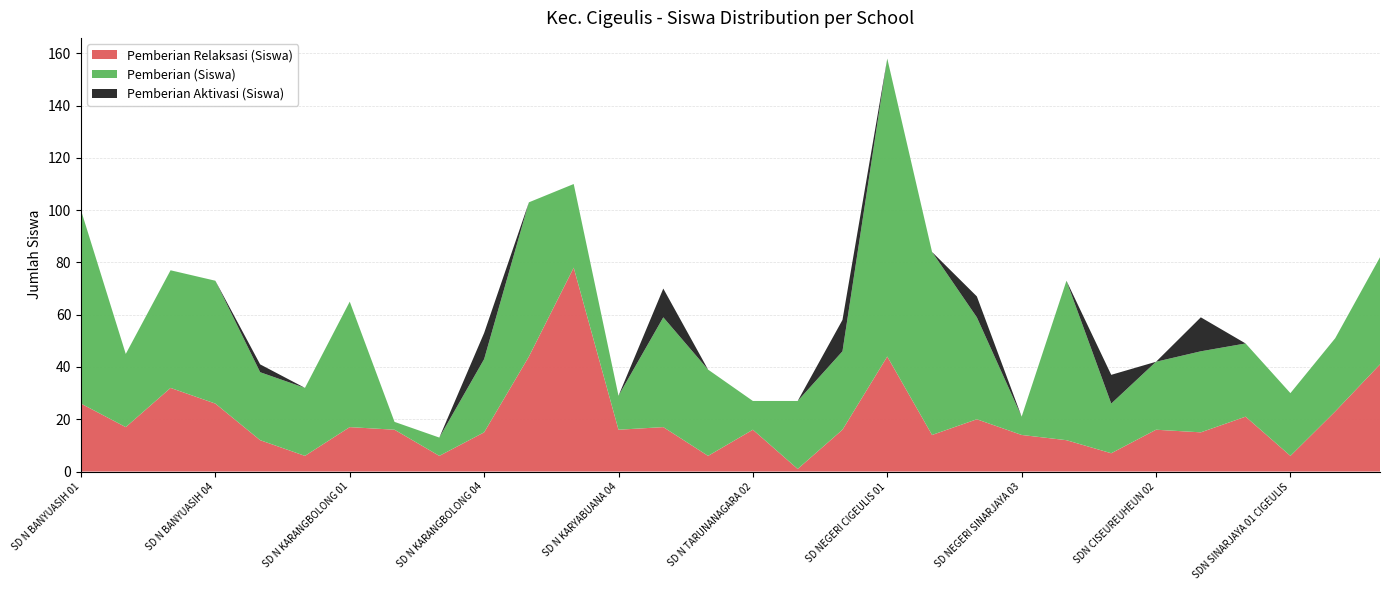

Reading left to right, what are all the values shown in this chart?

Pemberian Relaksasi (Siswa): SD N BANYUASIH 01=26	SD N BANYUASIH 02=17	SD N BANYUASIH 03=32	SD N BANYUASIH 04=26	SD N CIGEULIS 02=12	SD N CISEUREUHEUN 03=6	SD N KARANGBOLONG 01=17	SD N KARANGBOLONG 02=16	SD N KARANGBOLONG 03=6	SD N KARANGBOLONG 04=15	SD N KARYABUANA 01=44	SD N KARYABUANA 03=78	SD N KARYABUANA 04=16	SD N KATUMBIRI 02=17	SD N TARUNANAGARA 01=6	SD N TARUNANAGARA 02=16	SD N WARINGINJAYA 02=1	SD N WARINGINJAYA 04=16	SD NEGERI CIGEULIS 01=44	SD NEGERI CISEUREUHEUN 01=14	SD NEGERI KATUMBIRI 01=20	SD NEGERI SINARJAYA 03=14	SD NEGERI WARINGINJAYA 01=12	SD NEGERI WARINGINJAYA 03=7	SDN CISEUREUHEUN 02=16	SDN CISEUREUHEUN 04=15	SDN KARYABUANA 02=21	SDN SINARJAYA 01 CIGEULIS=6	SDN SINARJAYA 02=23	SDN TARUMANEGARA 03=41
Pemberian (Siswa): SD N BANYUASIH 01=74	SD N BANYUASIH 02=28	SD N BANYUASIH 03=45	SD N BANYUASIH 04=47	SD N CIGEULIS 02=26	SD N CISEUREUHEUN 03=26	SD N KARANGBOLONG 01=48	SD N KARANGBOLONG 02=3	SD N KARANGBOLONG 03=7	SD N KARANGBOLONG 04=28	SD N KARYABUANA 01=59	SD N KARYABUANA 03=32	SD N KARYABUANA 04=13	SD N KATUMBIRI 02=42	SD N TARUNANAGARA 01=33	SD N TARUNANAGARA 02=11	SD N WARINGINJAYA 02=26	SD N WARINGINJAYA 04=30	SD NEGERI CIGEULIS 01=114	SD NEGERI CISEUREUHEUN 01=70	SD NEGERI KATUMBIRI 01=39	SD NEGERI SINARJAYA 03=7	SD NEGERI WARINGINJAYA 01=61	SD NEGERI WARINGINJAYA 03=19	SDN CISEUREUHEUN 02=26	SDN CISEUREUHEUN 04=31	SDN KARYABUANA 02=28	SDN SINARJAYA 01 CIGEULIS=24	SDN SINARJAYA 02=28	SDN TARUMANEGARA 03=41
Pemberian Aktivasi (Siswa): SD N BANYUASIH 01=0	SD N BANYUASIH 02=0	SD N BANYUASIH 03=0	SD N BANYUASIH 04=0	SD N CIGEULIS 02=3	SD N CISEUREUHEUN 03=0	SD N KARANGBOLONG 01=0	SD N KARANGBOLONG 02=0	SD N KARANGBOLONG 03=0	SD N KARANGBOLONG 04=10	SD N KARYABUANA 01=0	SD N KARYABUANA 03=0	SD N KARYABUANA 04=0	SD N KATUMBIRI 02=11	SD N TARUNANAGARA 01=0	SD N TARUNANAGARA 02=0	SD N WARINGINJAYA 02=0	SD N WARINGINJAYA 04=12	SD NEGERI CIGEULIS 01=0	SD NEGERI CISEUREUHEUN 01=0	SD NEGERI KATUMBIRI 01=8	SD NEGERI SINARJAYA 03=0	SD NEGERI WARINGINJAYA 01=0	SD NEGERI WARINGINJAYA 03=11	SDN CISEUREUHEUN 02=0	SDN CISEUREUHEUN 04=13	SDN KARYABUANA 02=0	SDN SINARJAYA 01 CIGEULIS=0	SDN SINARJAYA 02=0	SDN TARUMANEGARA 03=0